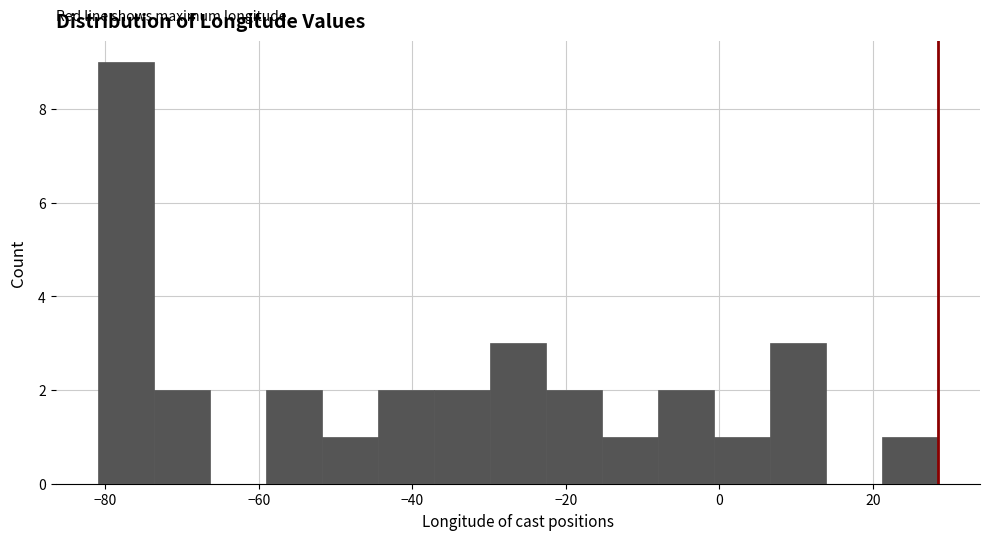

Read against the x-axis, roughly where is the centre of the tallest bar?

-78